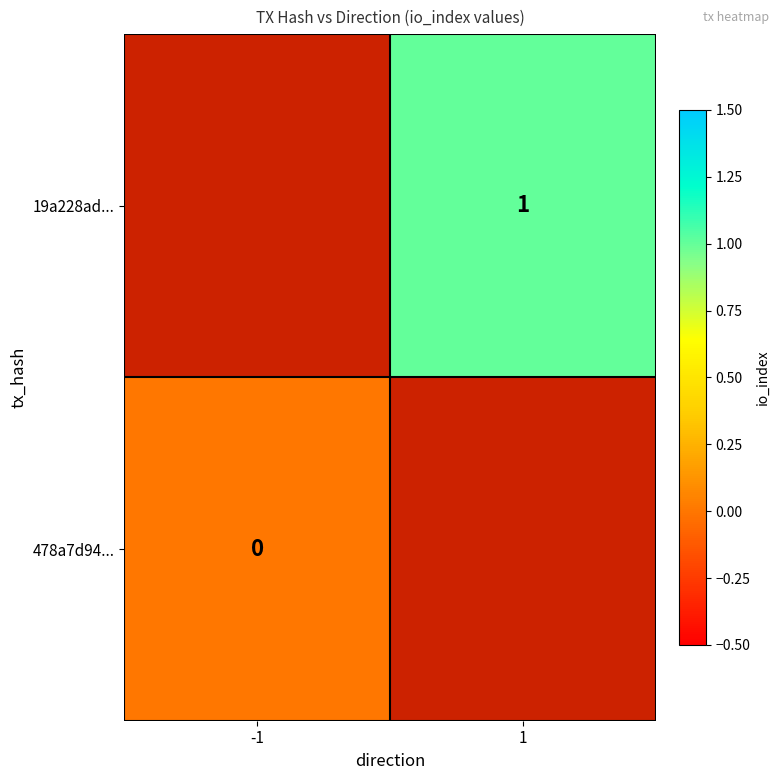

Is the value of 478a7d94... at -1 greater than the value of 19a228ad... at 1?

No